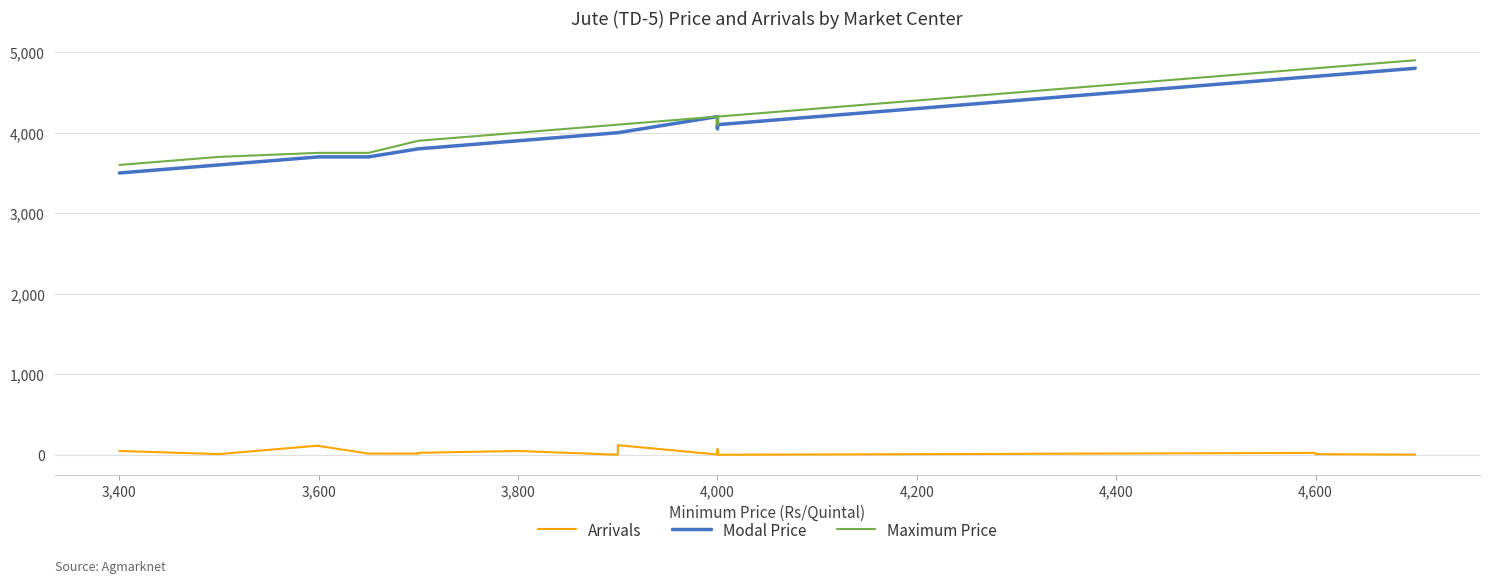

Which series has the largest total across all categories?

Maximum Price